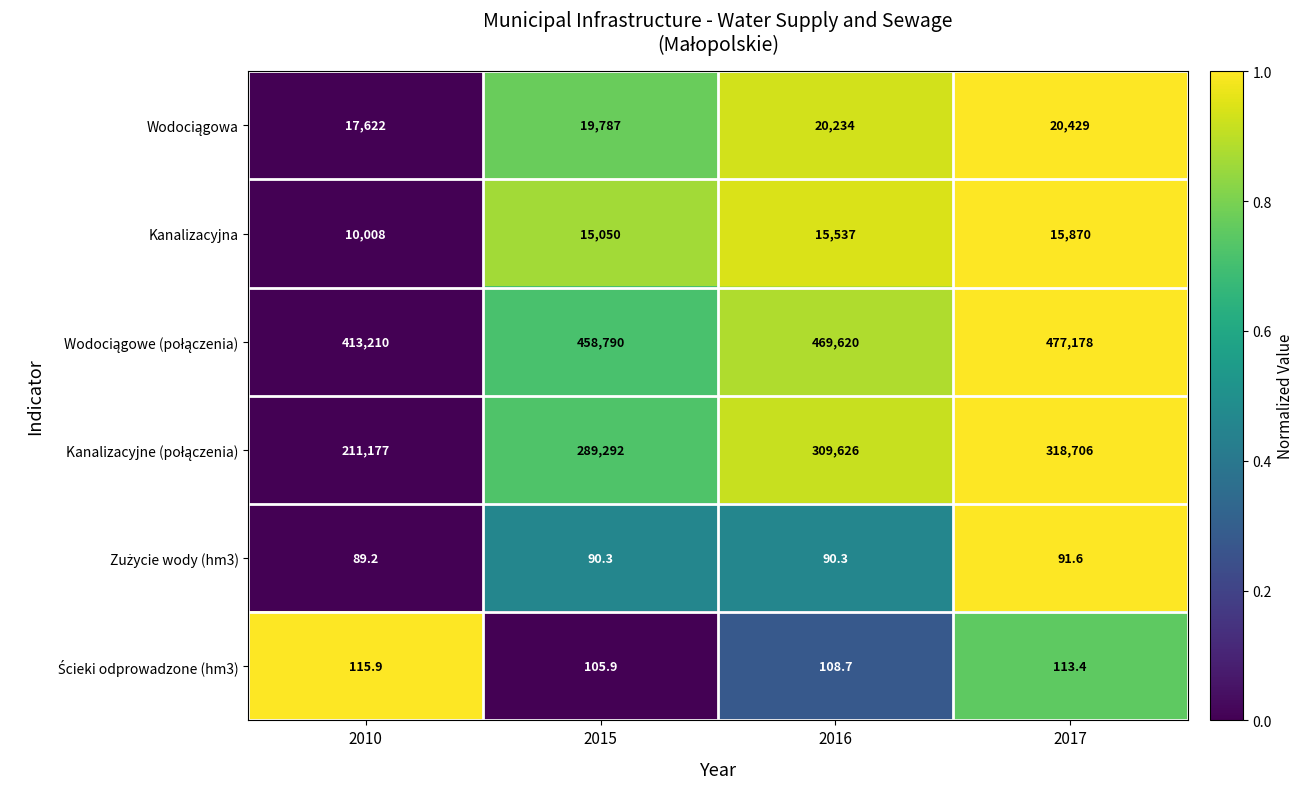

How many distinct data groups are displayed?

6